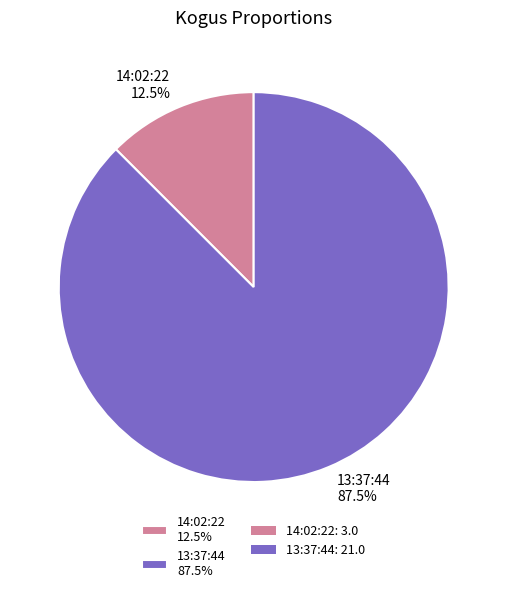

To the nearest percent, what is the average slice percentage?

50%